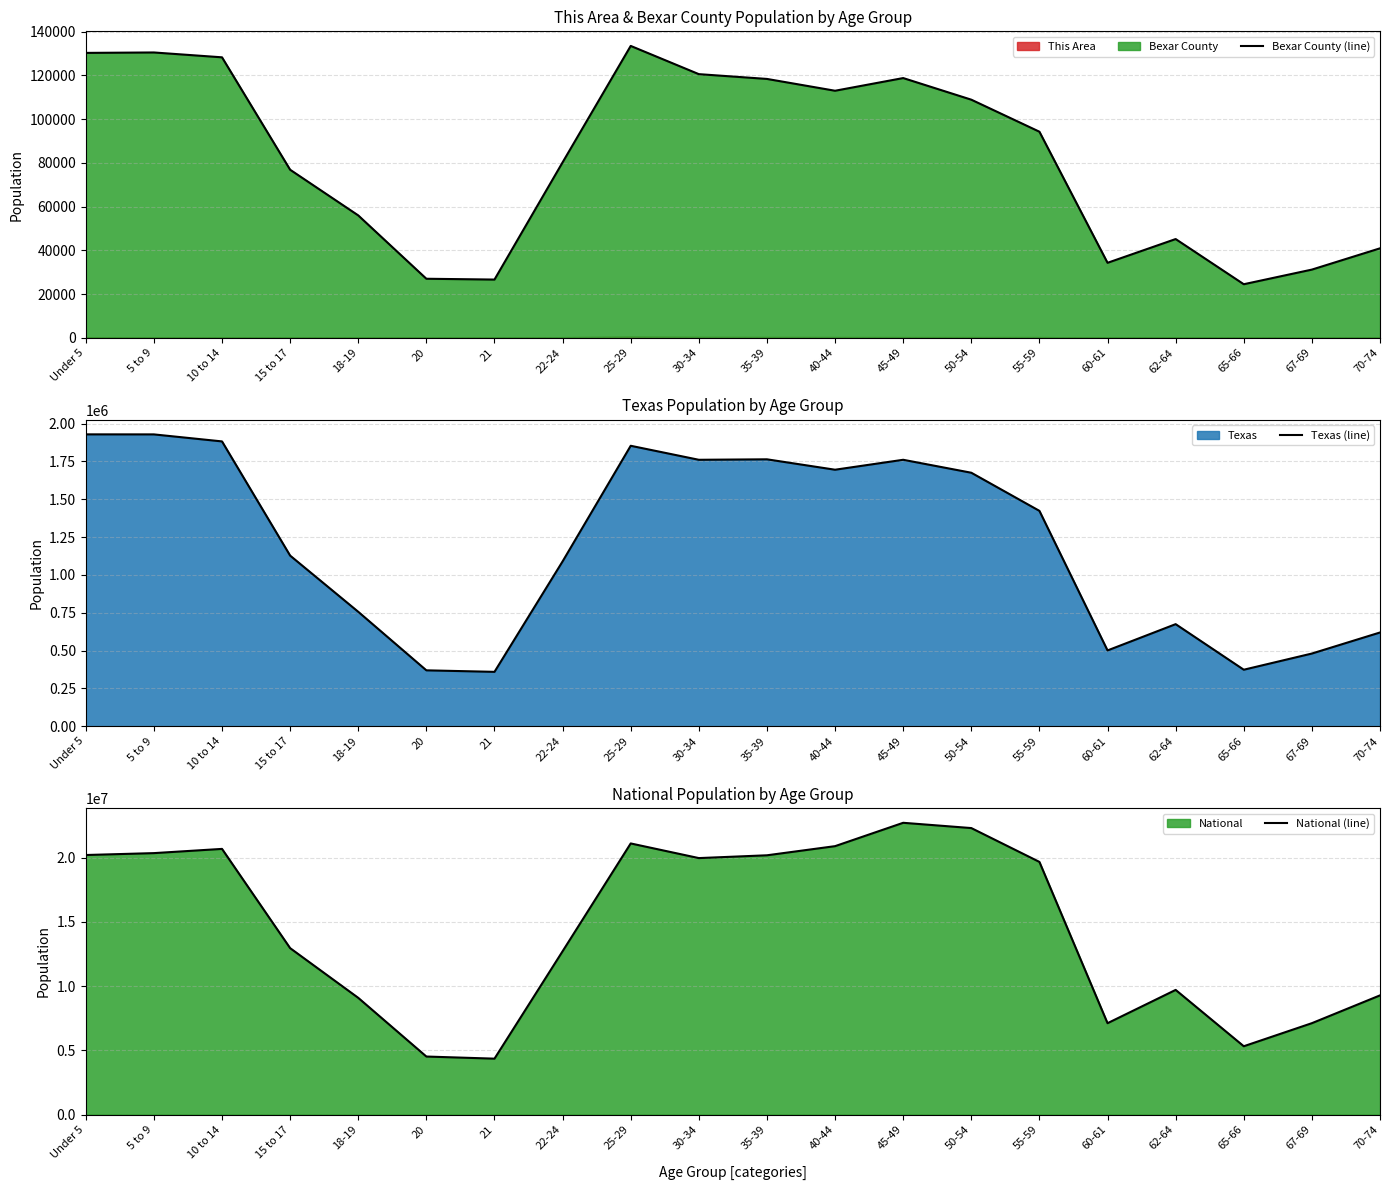

How many data points in National (line) are above 19664805?

9